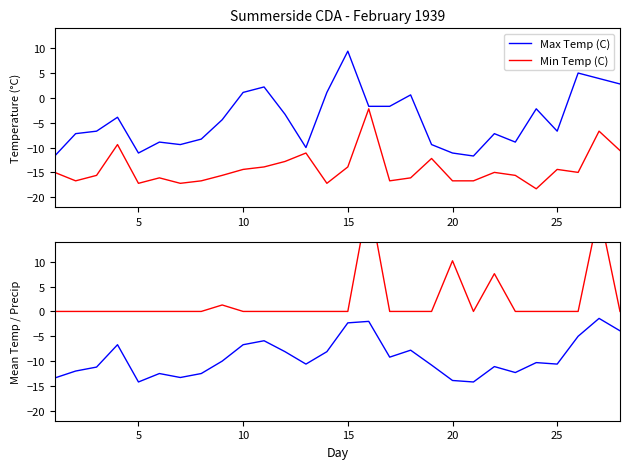

True or false: Mean Temp (C) and Max Temp (C) intersect in this chart.

False